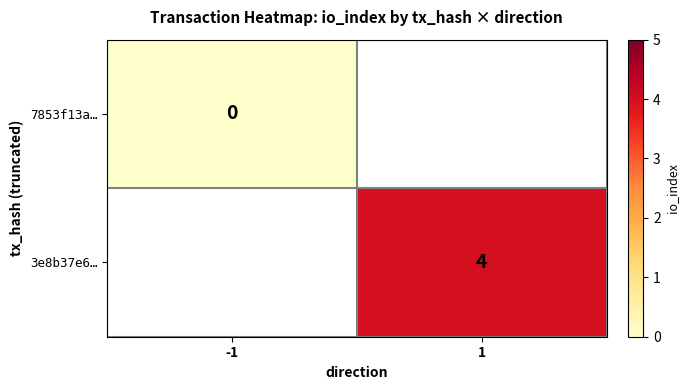

Is it true that 3e8b37e6… equals 0.8 at 1?

False